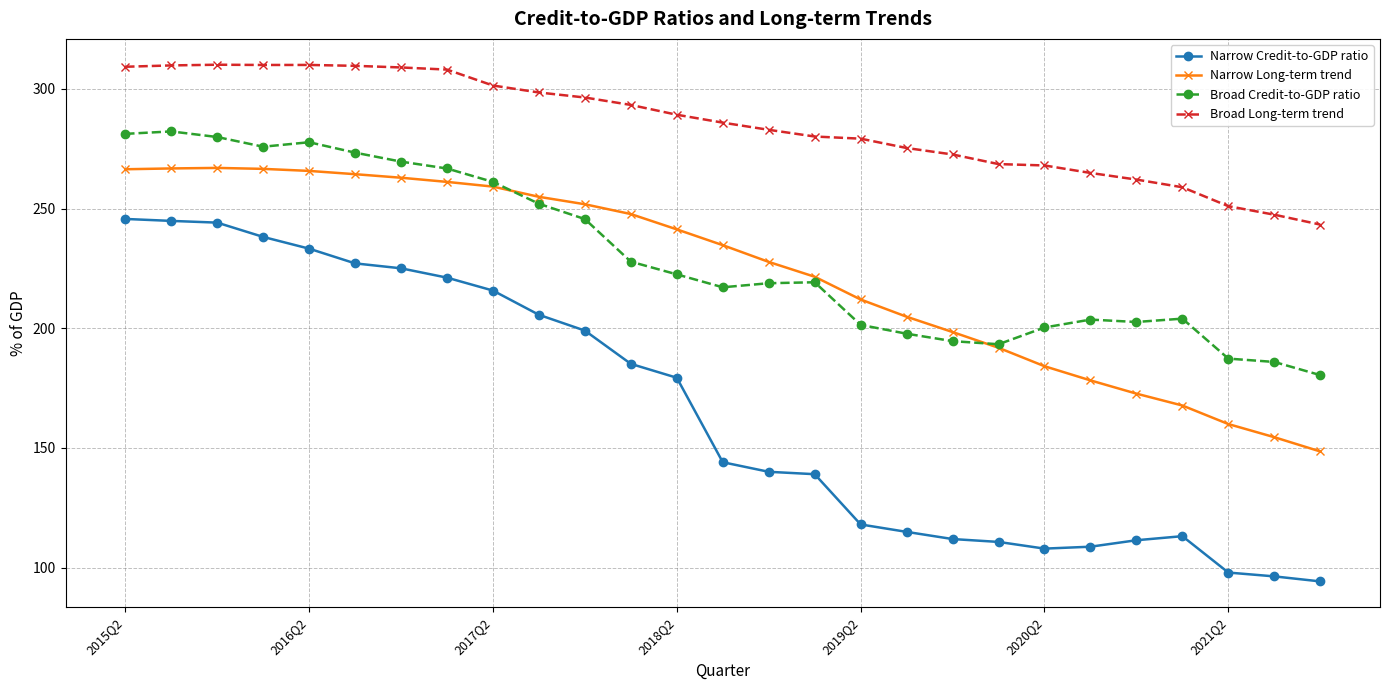

What is the maximum value shown in the chart?

310.1